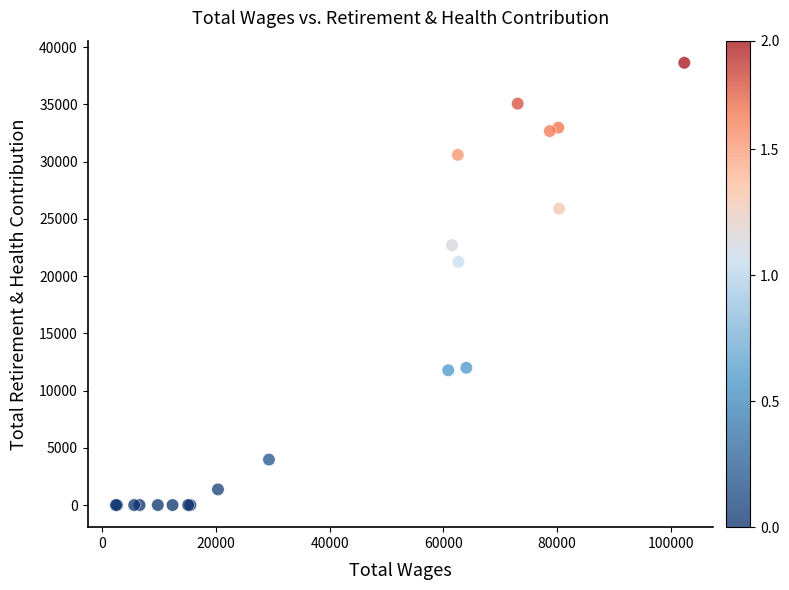

What Y value in the scatter plot is closest to 19317?

21243